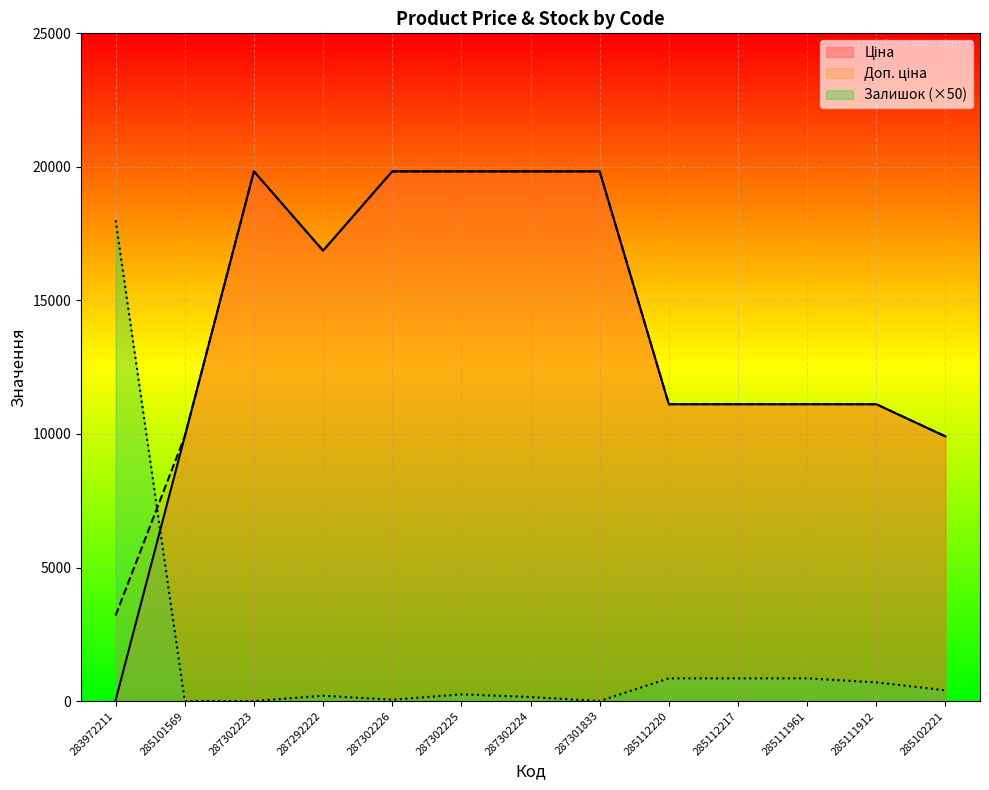

What is the lowest value of the Ціна series?

32.0